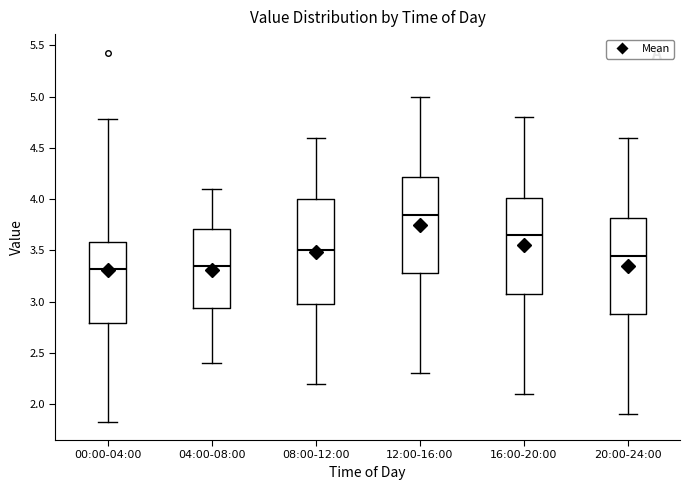

Which box is the tallest, from its lower edge to its upper edge?

08:00-12:00